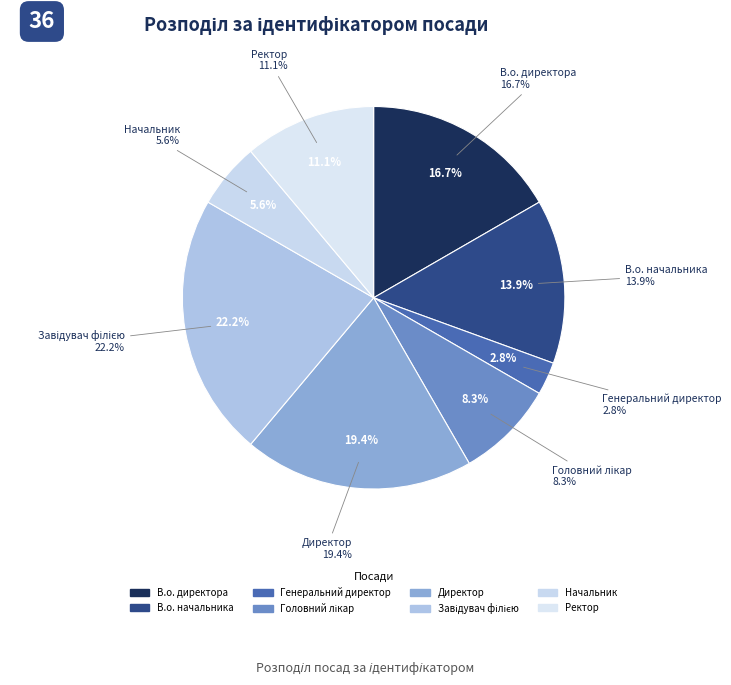

What percentage is NOT represented by Генеральний директор?

97.2%